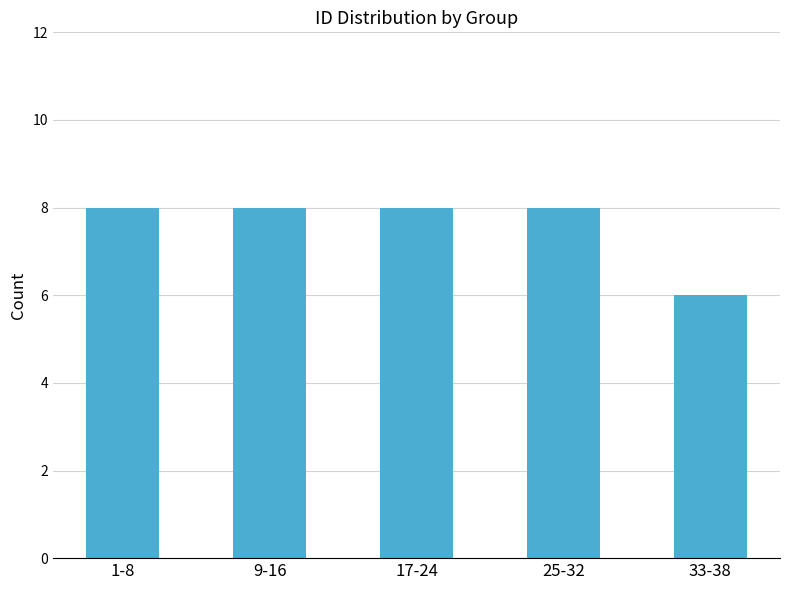

What is the smallest value displayed?

6